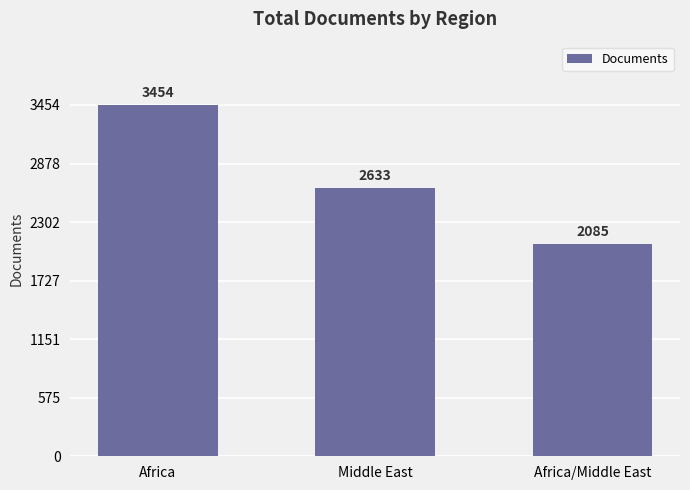

Rank the categories by value from lowest to highest.

Africa/Middle East, Middle East, Africa